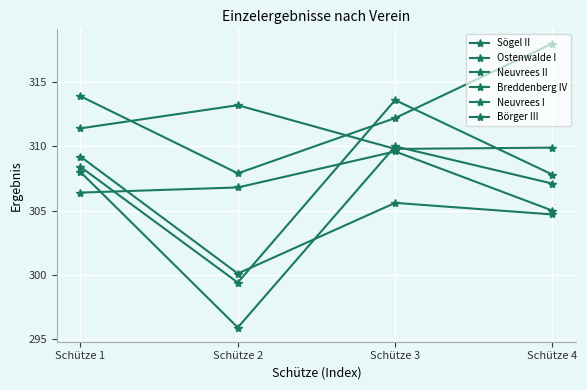

What is the lowest value of the Neuvrees I series?

300.1